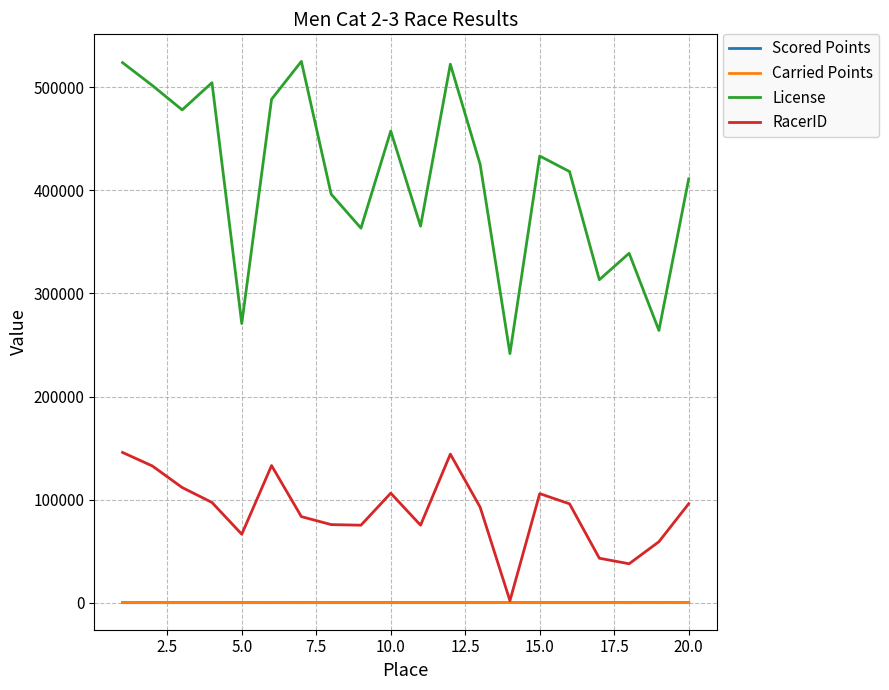

True or false: Scored Points and License cross at least once.

False